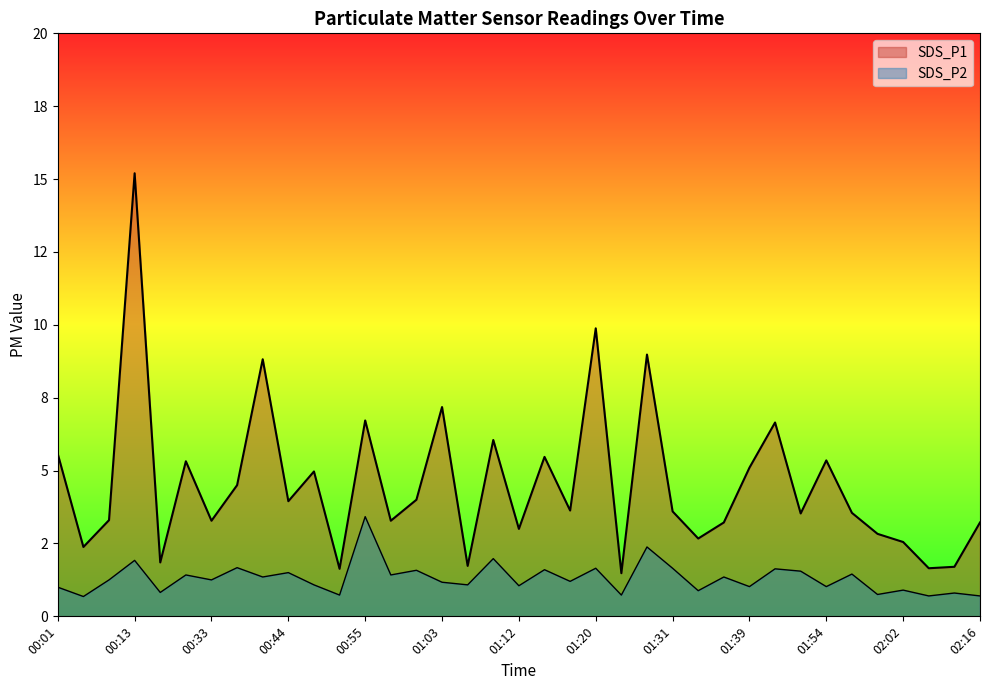

How many data points in SDS_P1 are above 3?

26